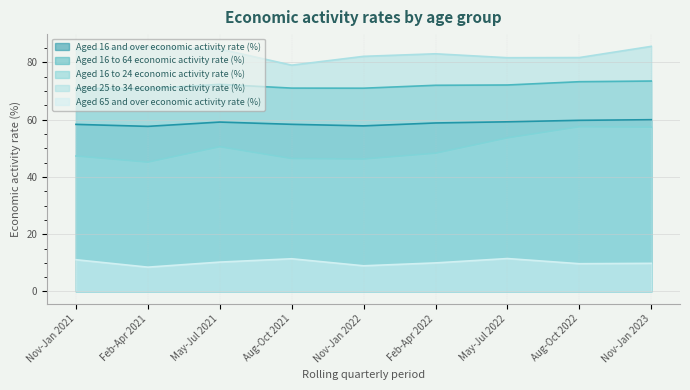

What is the sum of the Aged 65 and over economic activity rate (%) values at Feb-Apr 2021 and May-Jul 2021?

18.8